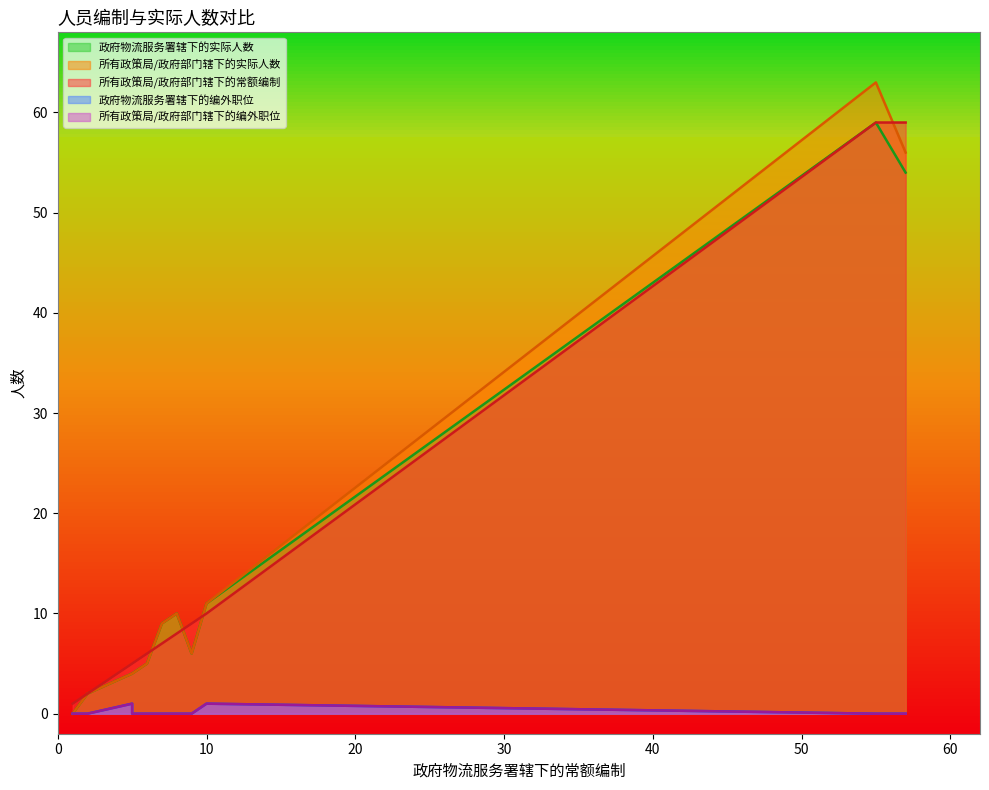

The value of 所有政策局/政府部门辖下的实际人数 at 高级校对 is 2. True or false?

False